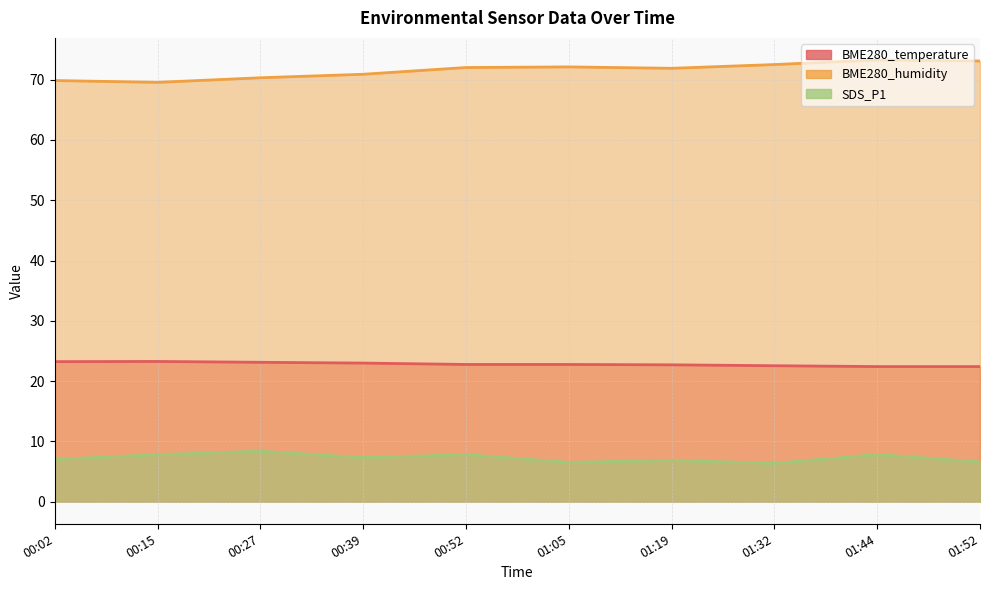

At which category is the sum across all series the highest?

01:44